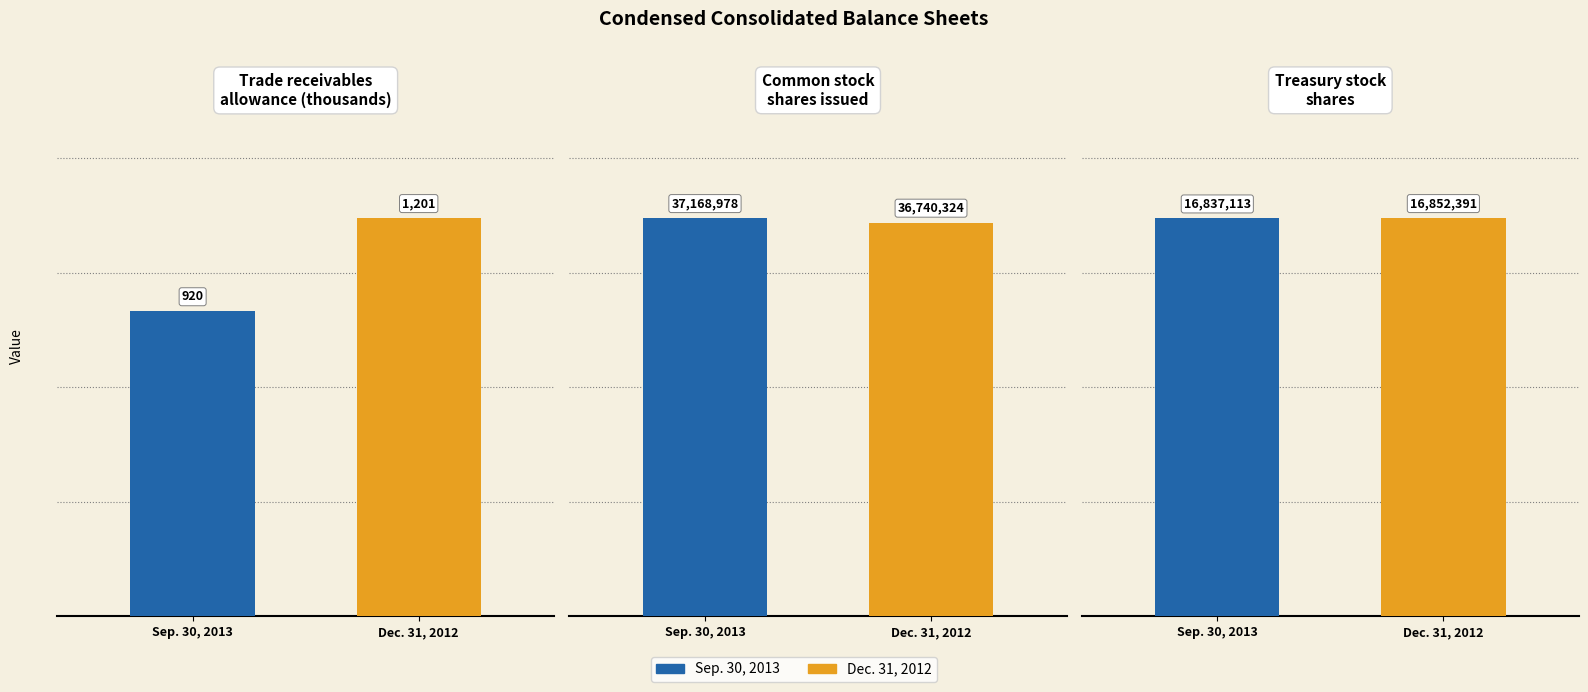

List the series in order of their peak value, lowest first.

Dec. 31, 2012, Sep. 30, 2013